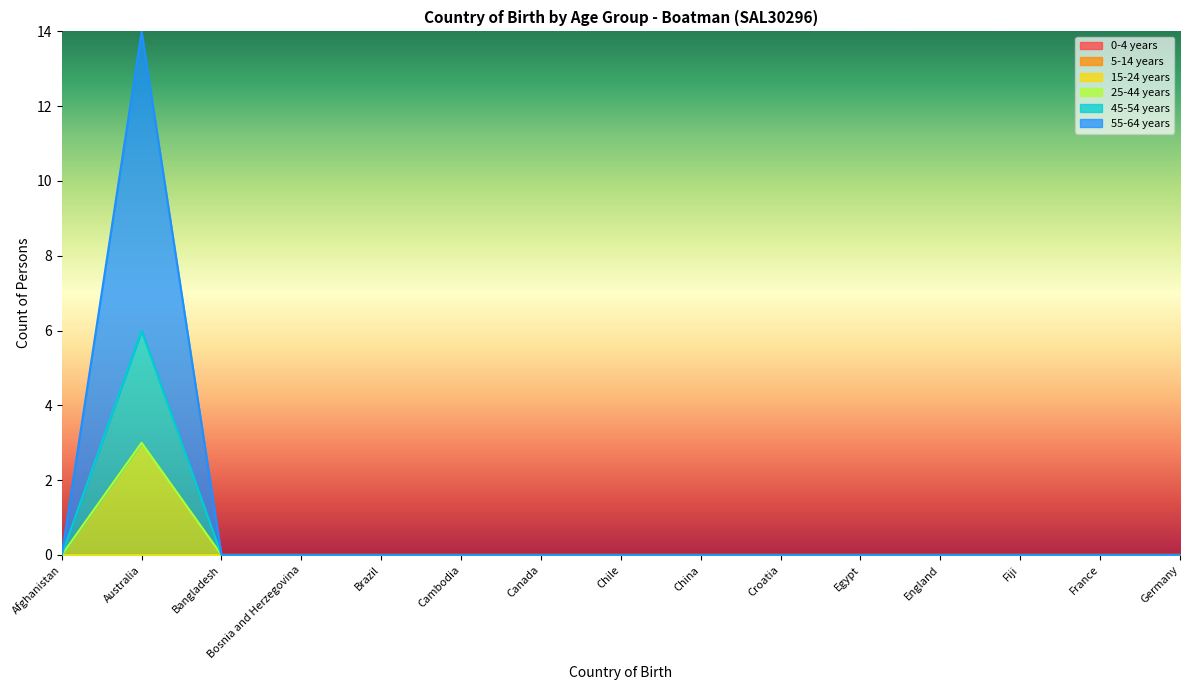

How many lines are shown in the chart?

6